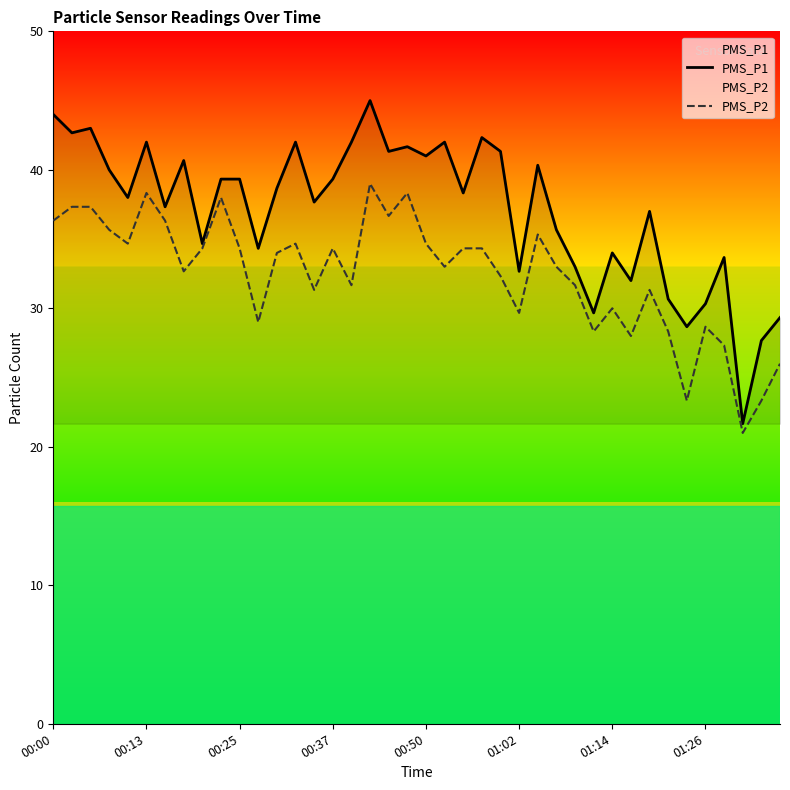

Is this an area chart (filled region under the line)?

No